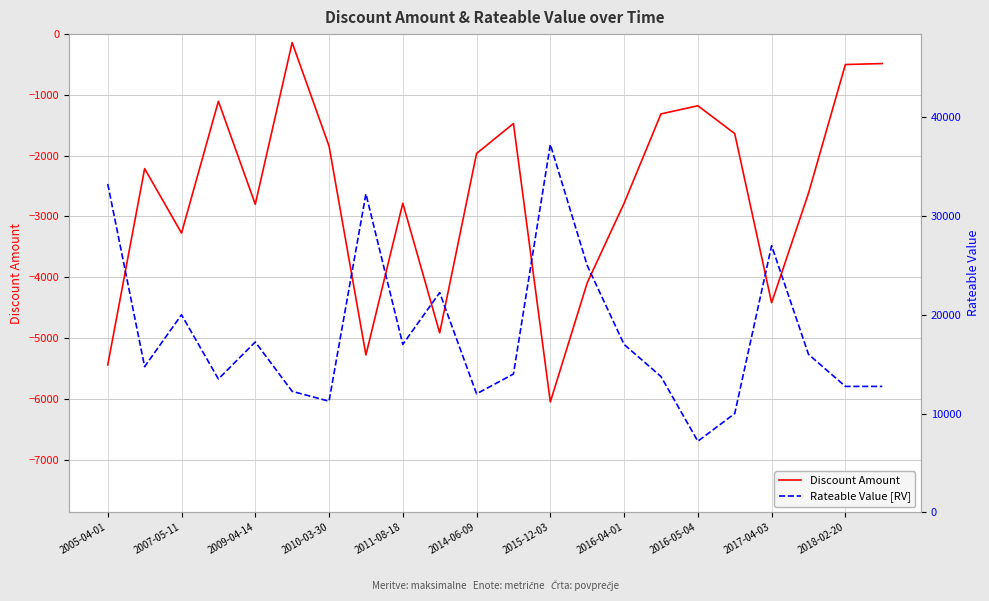

In Discount Amount, how many points are lower than both neighbors (excluding endpoints)?

6